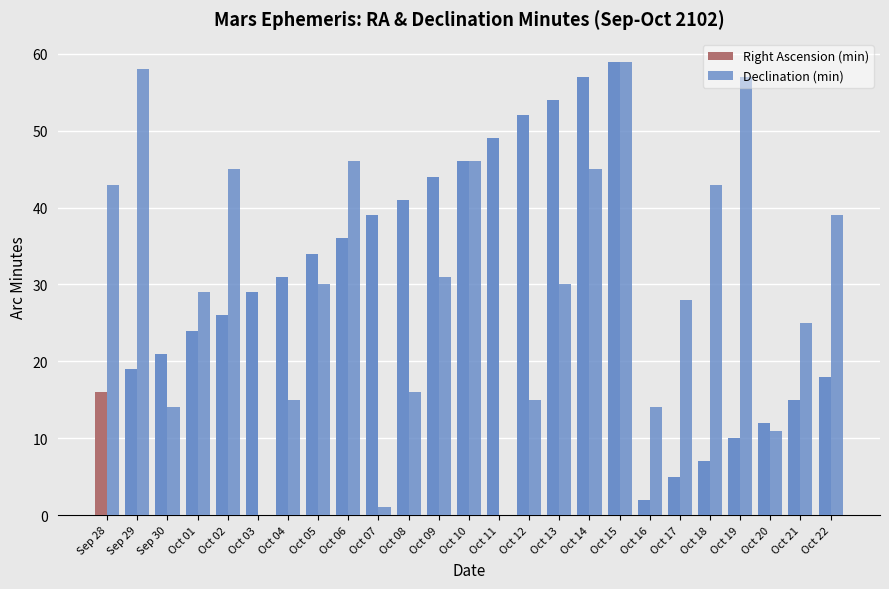

Reading right to left, transcribe all the data shown in this chart.

Right Ascension (min): 18	15	12	10	7	5	2	59	57	54	52	49	46	44	41	39	36	34	31	29	26	24	21	19	16
Declination (min): 39	25	11	57	43	28	14	59	45	30	15	0	46	31	16	1	46	30	15	0	45	29	14	58	43